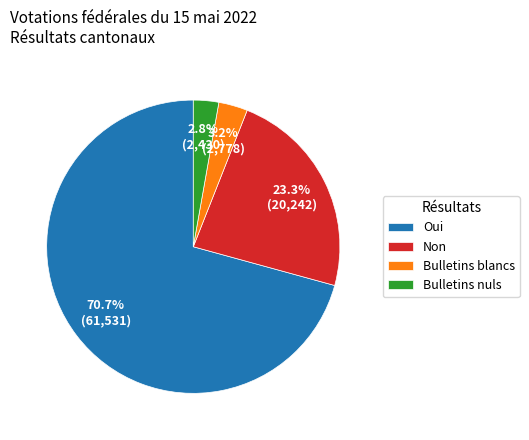

Does Oui account for over 50% of the chart?

Yes